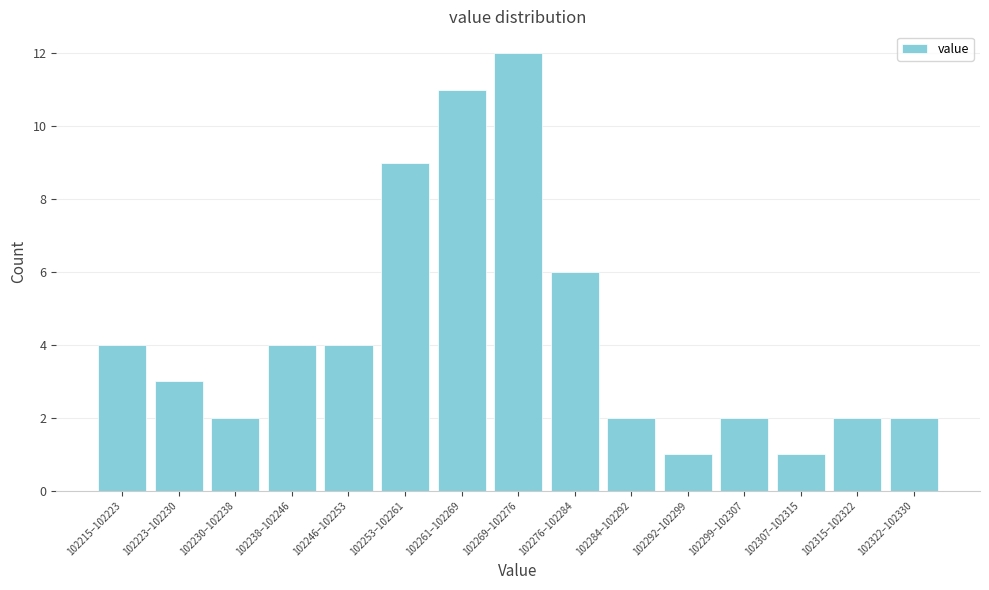

Reading right to left, transcribe all the data shown in this chart.

2	2	1	2	1	2	6	12	11	9	4	4	2	3	4